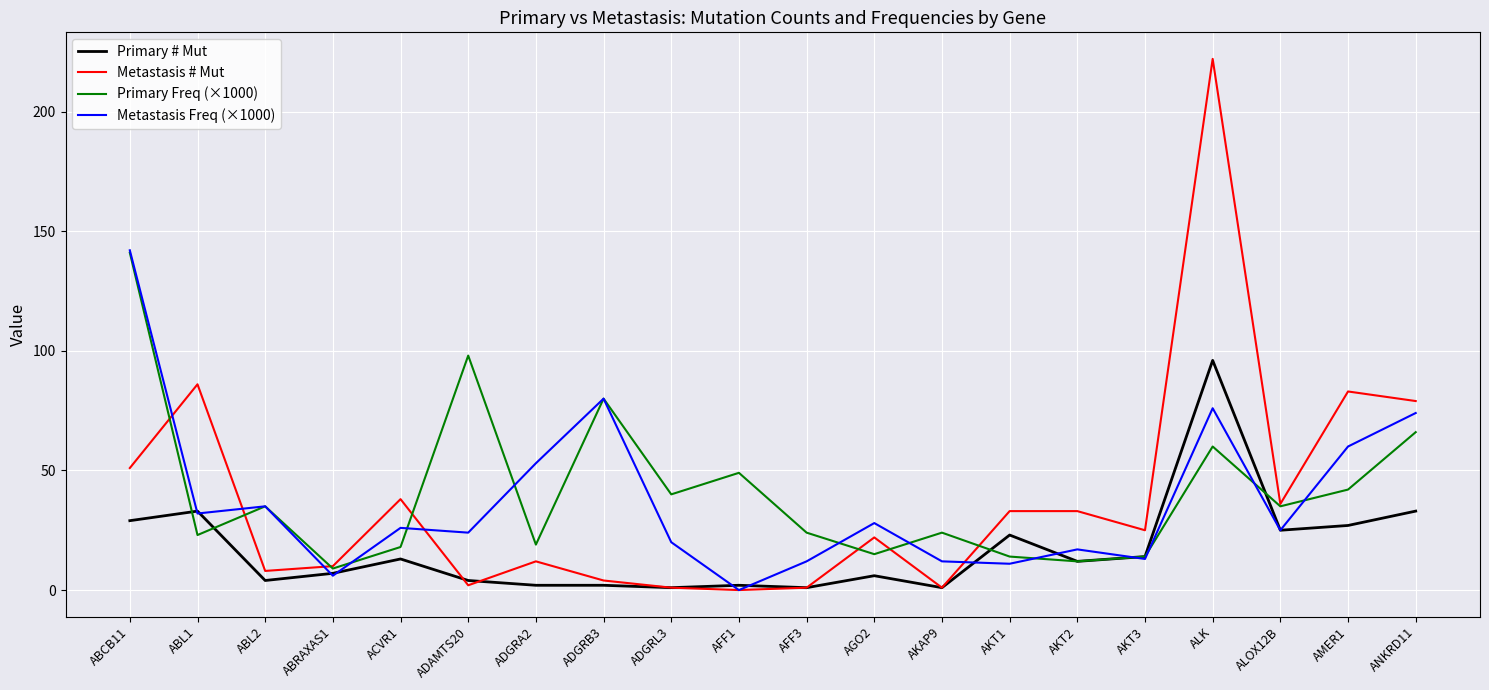

Is the value of Primary Freq (×1000) at ALK greater than the value of Metastasis Freq (×1000) at ADGRB3?

No